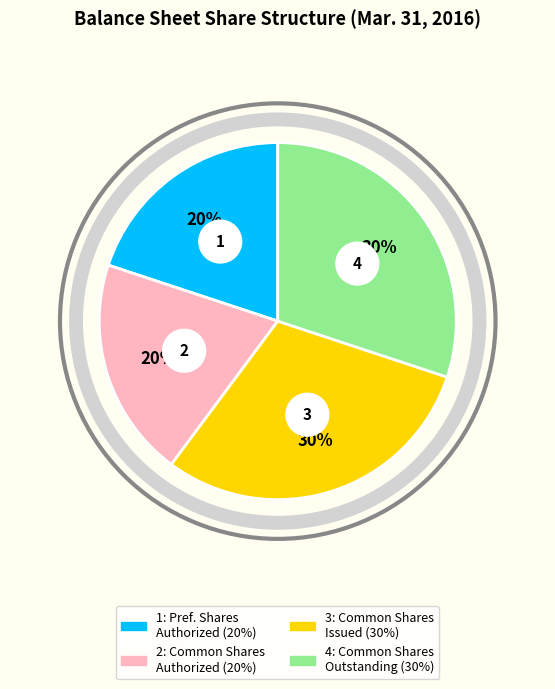

Which slice is the smallest?

Preferred Stock, shares authorized